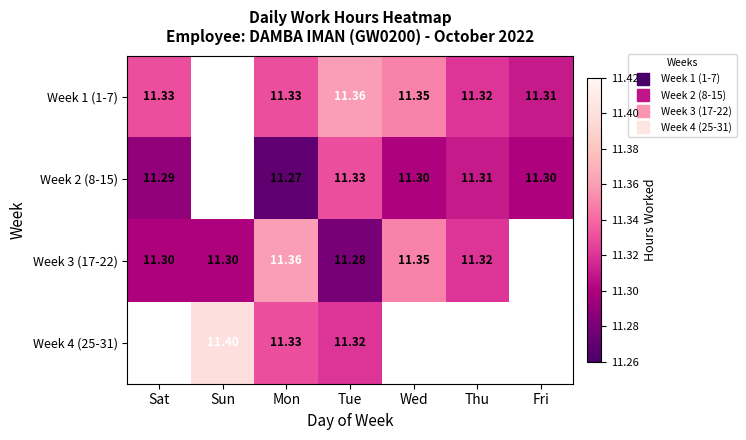

True or false: Week 3 (17-22) has a value of 3.7 at Thu.

False